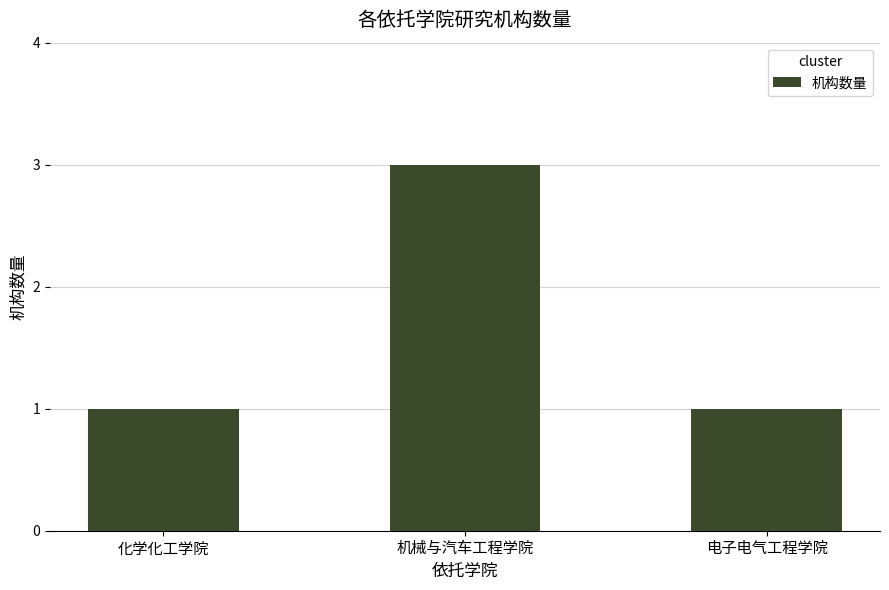

The value at 机械与汽车工程学院 is 5. True or false?

False